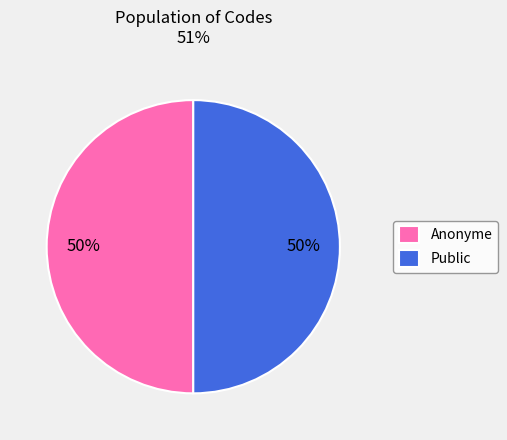

To the nearest percent, what is the difference between the Public and Anonyme slice percentages?

0%